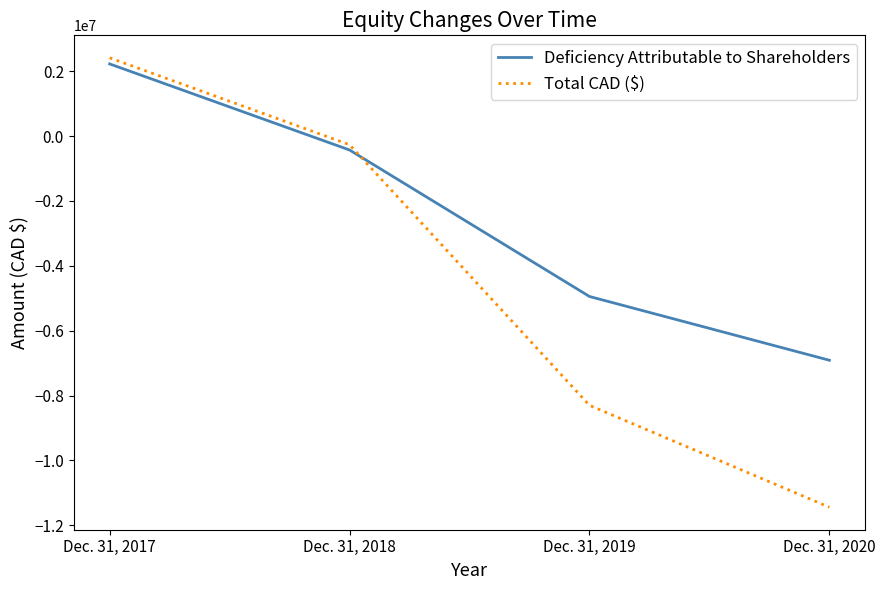

Where is Deficiency Attributable to Shareholders nearest to the value -2342183?

Dec. 31, 2018